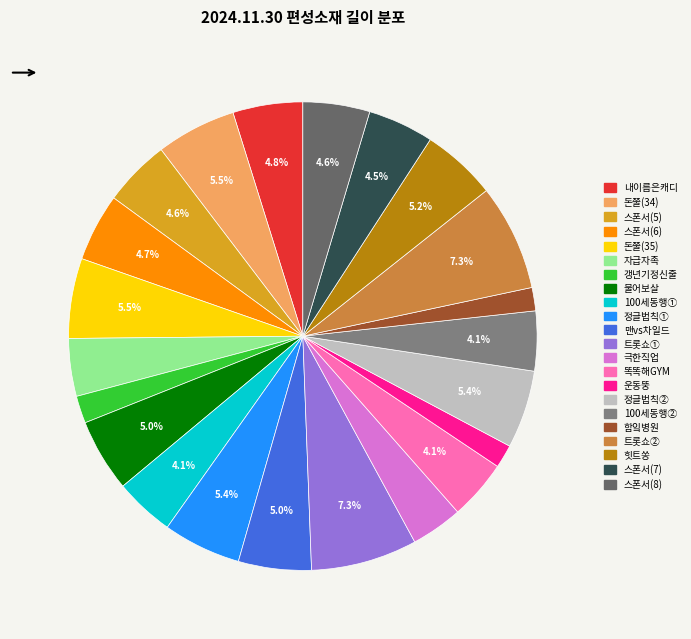

How many segments does this pie chart have?

22